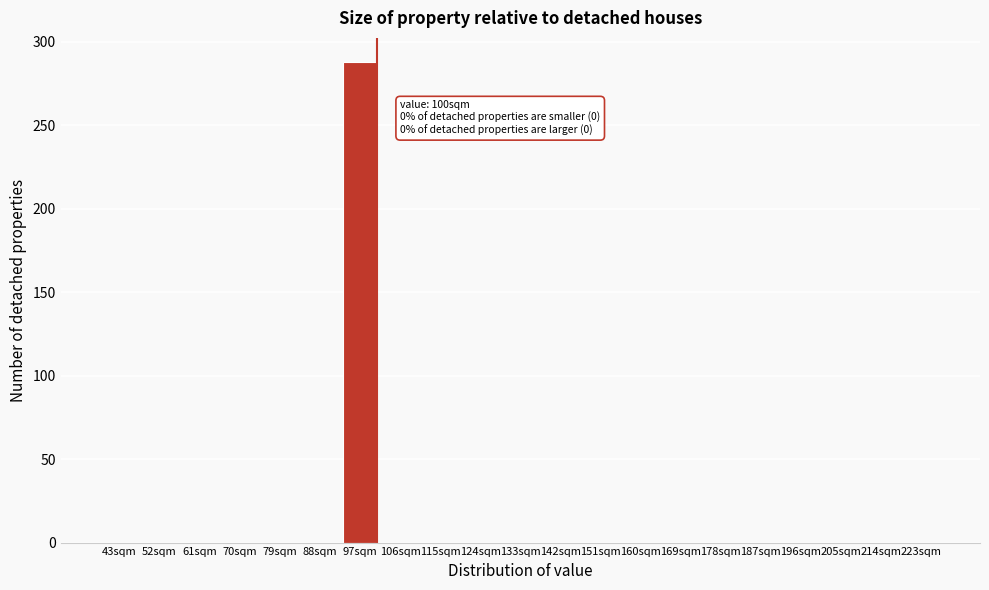

Reading left to right, what are all the values shown in this chart?

43sqm=0	52sqm=0	61sqm=0	70sqm=0	79sqm=0	88sqm=0	97sqm=288	106sqm=0	115sqm=0	124sqm=0	133sqm=0	142sqm=0	151sqm=0	160sqm=0	169sqm=0	178sqm=0	187sqm=0	196sqm=0	205sqm=0	214sqm=0	223sqm=0